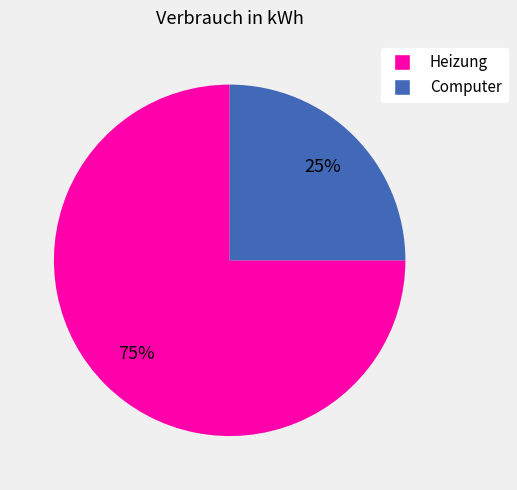

How many slices are in this pie chart?

2